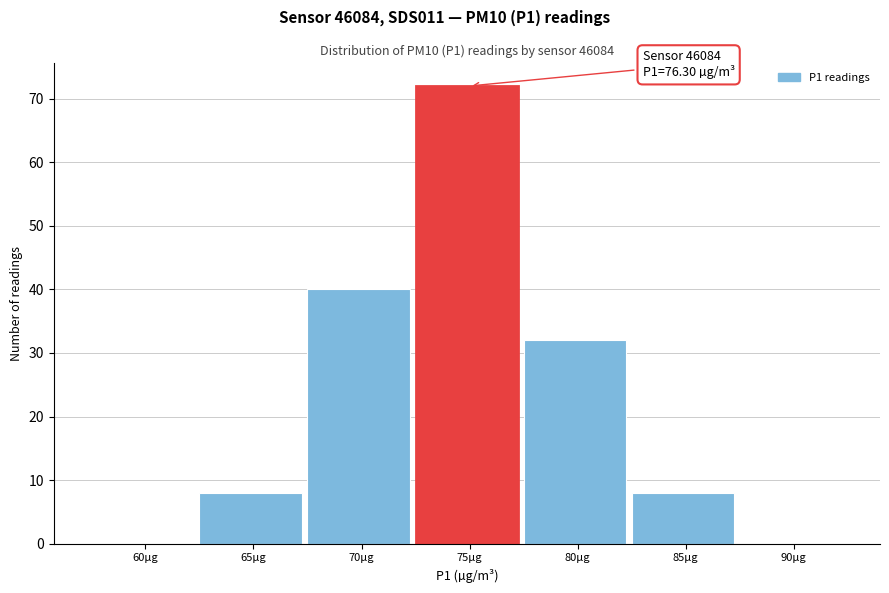

Reading left to right, what are all the values shown in this chart?

60µg=0	65µg=8	70µg=40	75µg=72	80µg=32	85µg=8	90µg=0